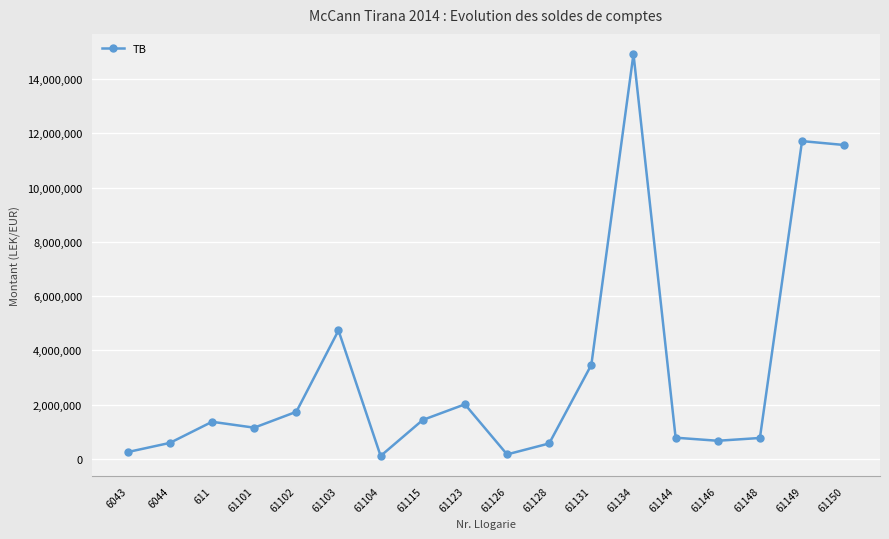

How many distinct data groups are displayed?

1